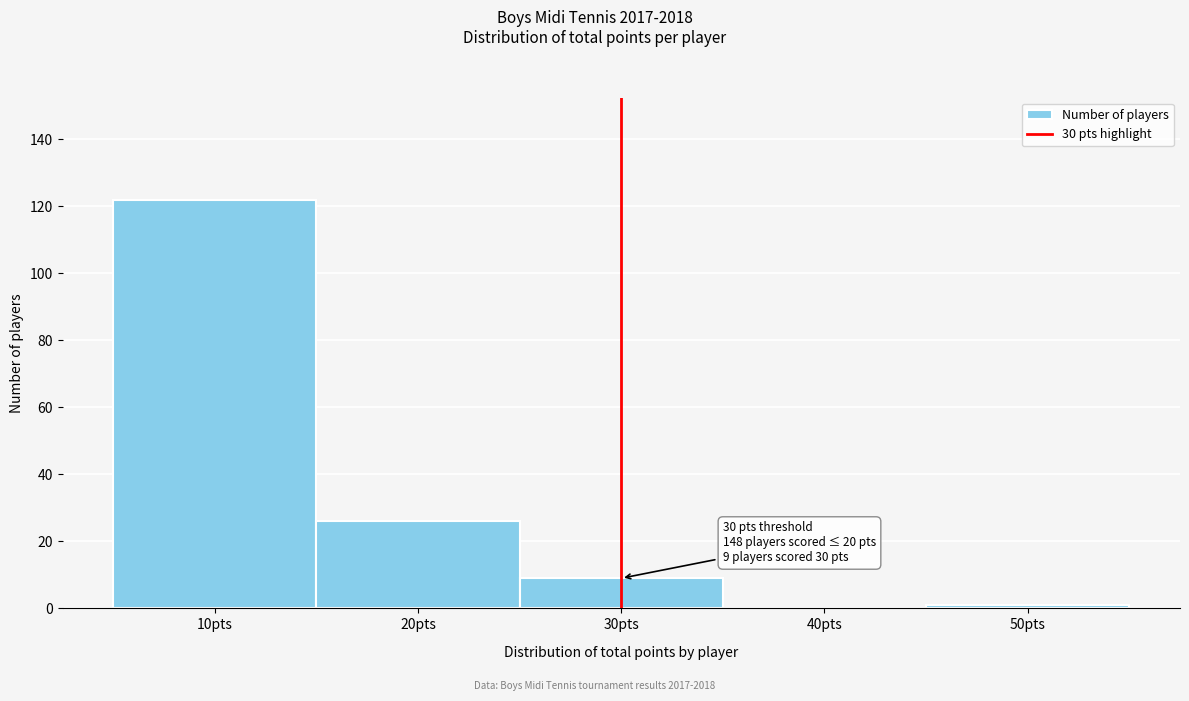

Which range on the x-axis has the tallest bar?

5 to 15